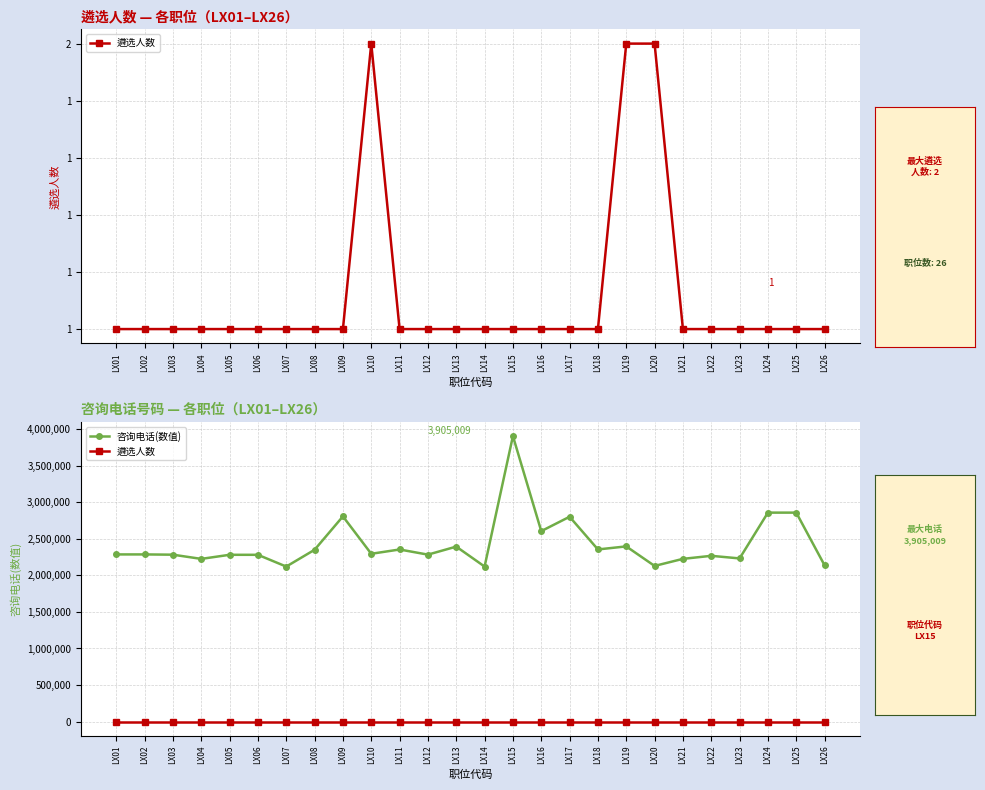

Reading left to right, extract all data points from this chart.

遴选人数: LX01=1	LX02=1	LX03=1	LX04=1	LX05=1	LX06=1	LX07=1	LX08=1	LX09=1	LX10=2	LX11=1	LX12=1	LX13=1	LX14=1	LX15=1	LX16=1	LX17=1	LX18=1	LX19=2	LX20=2	LX21=1	LX22=1	LX23=1	LX24=1	LX25=1	LX26=1
咨询电话(数值): LX01=2286520	LX02=2286520	LX03=2282891	LX04=2225455	LX05=2281392	LX06=2281121	LX07=2120323	LX08=2350086	LX09=2806896	LX10=2295263	LX11=2354006	LX12=2283691	LX13=2393394	LX14=2120616	LX15=3905009	LX16=2605200	LX17=2801847	LX18=2354679	LX19=2396310	LX20=2129128	LX21=2225877	LX22=2267362	LX23=2231765	LX24=2858220	LX25=2858220	LX26=2137530